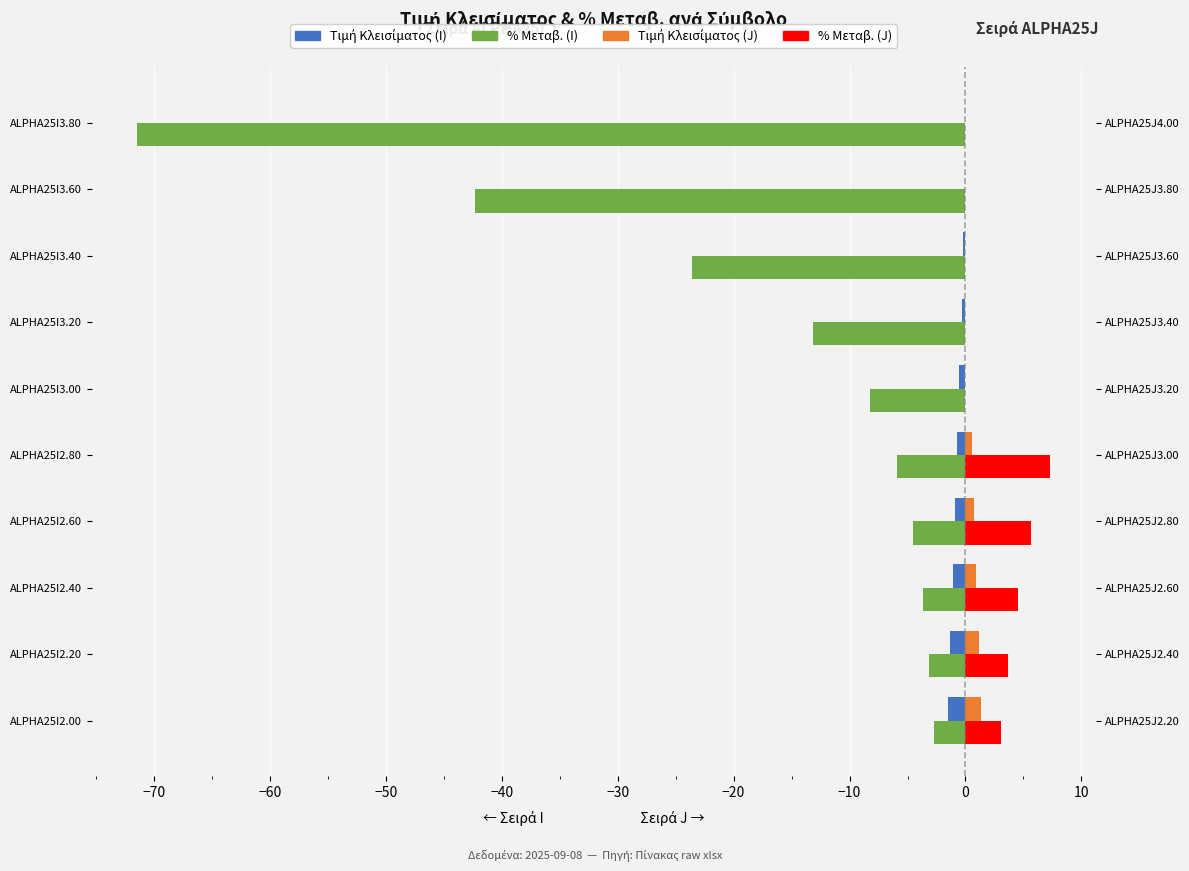

The Τιμή Κλεισίματος (J) series shows -0.5 at ALPHA25I3.60. True or false?

False